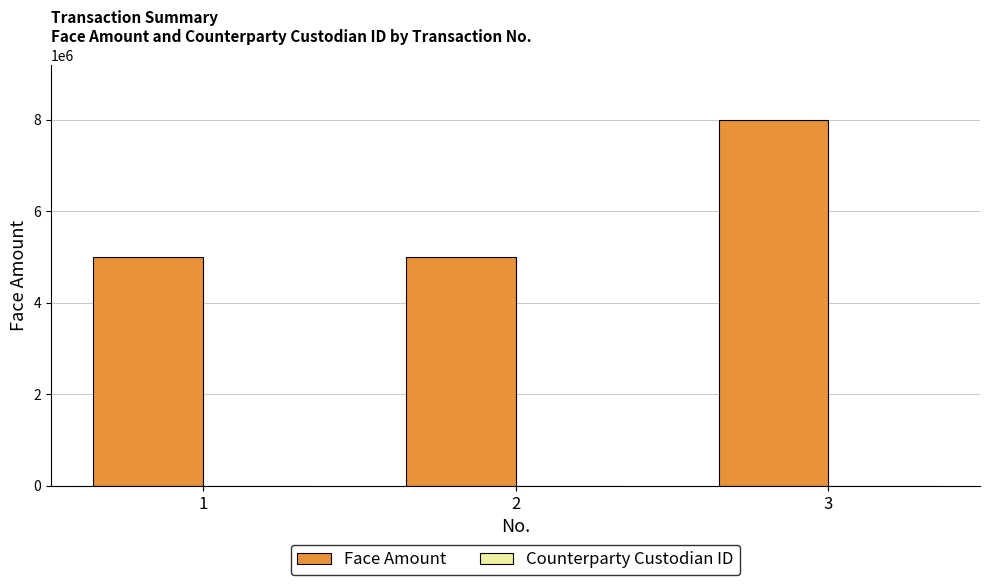

Count the Face Amount values in the range 5000000 to 8000000.

3